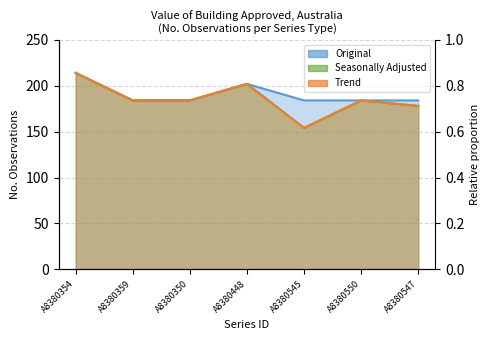

What is the sum of the Trend values at A8380547 and A8380359?

362